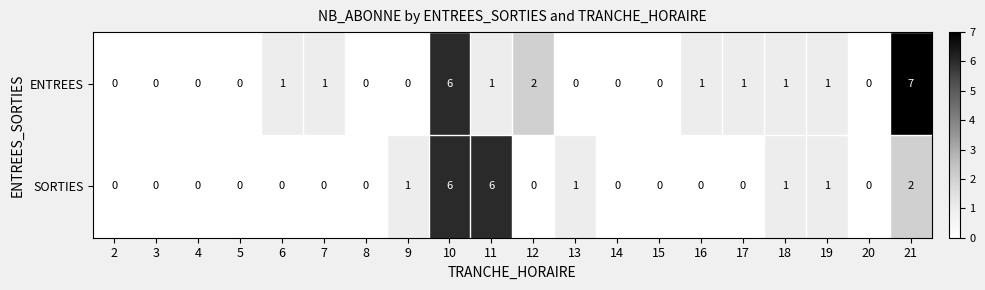

Which series has the largest range (max minus min)?

ENTREES